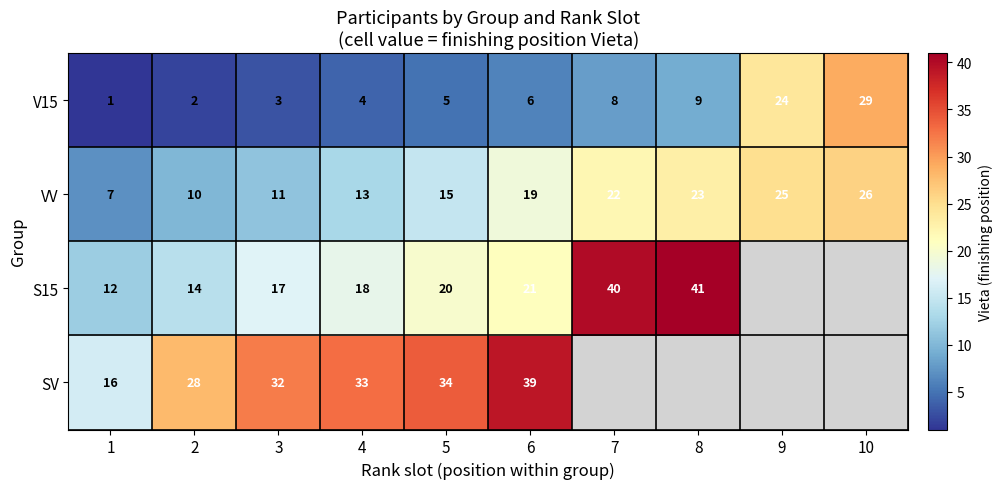

The value of V15 at 2 is 0. True or false?

False